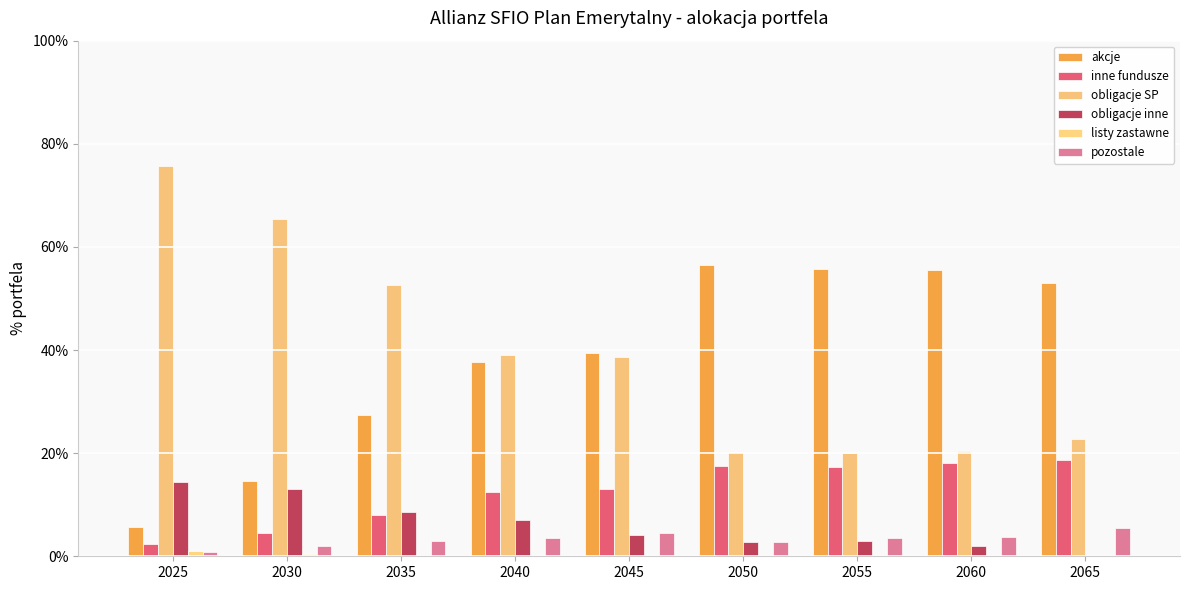

Are the bars grouped side by side (vs. stacked)?

Yes